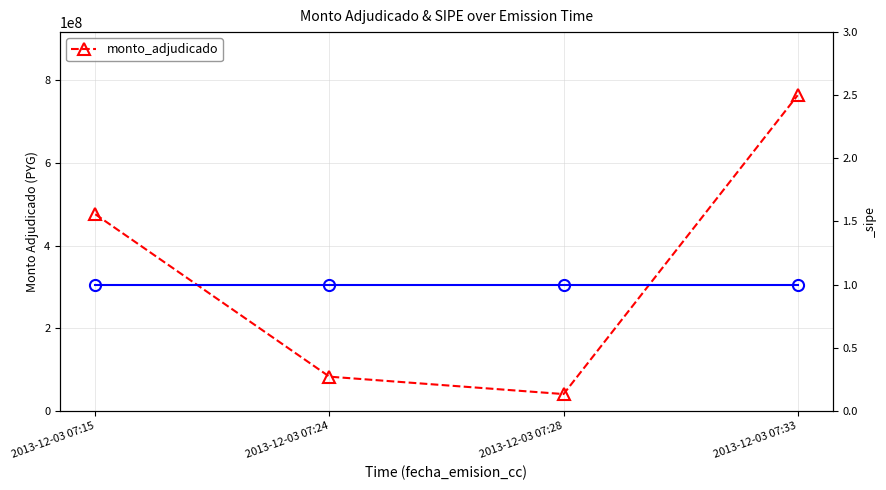

Count the number of categories in the chart.

4